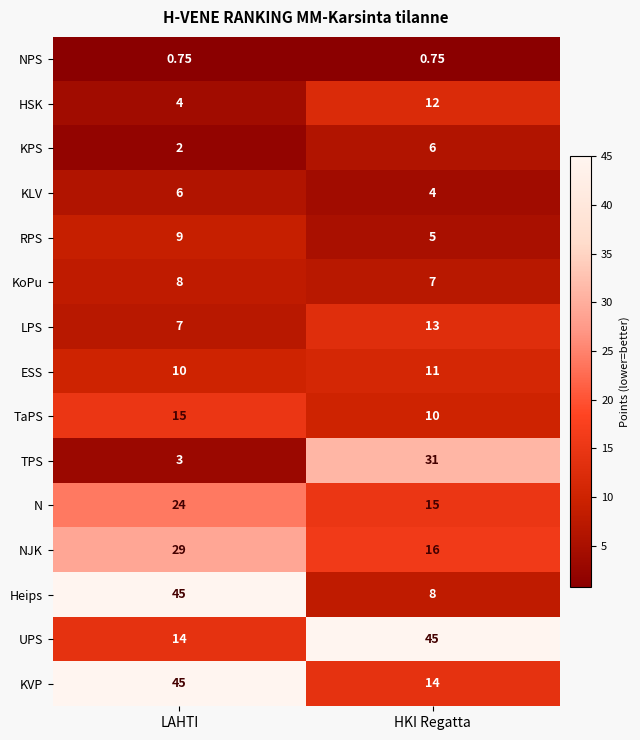

Which series has the largest range (max minus min)?

Heips